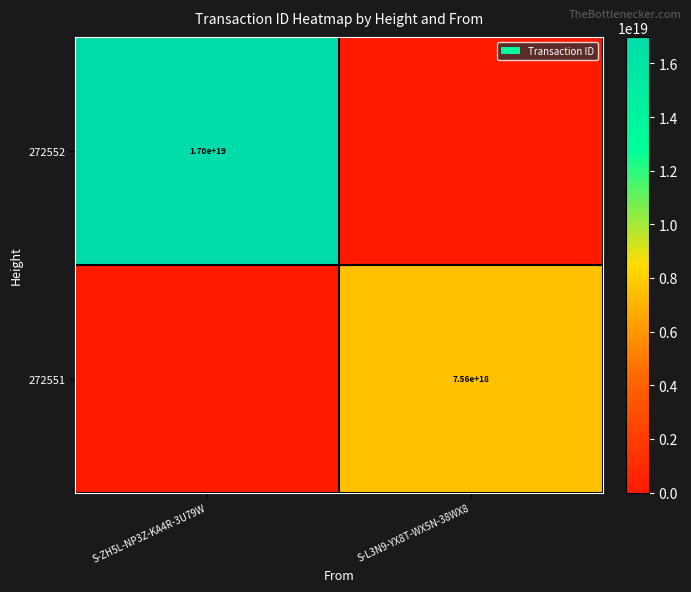

Between S-L3N9-YX8T-WX5N-38WX8 and S-ZH5L-NP3Z-KA4R-3U79W, which is larger?

S-ZH5L-NP3Z-KA4R-3U79W